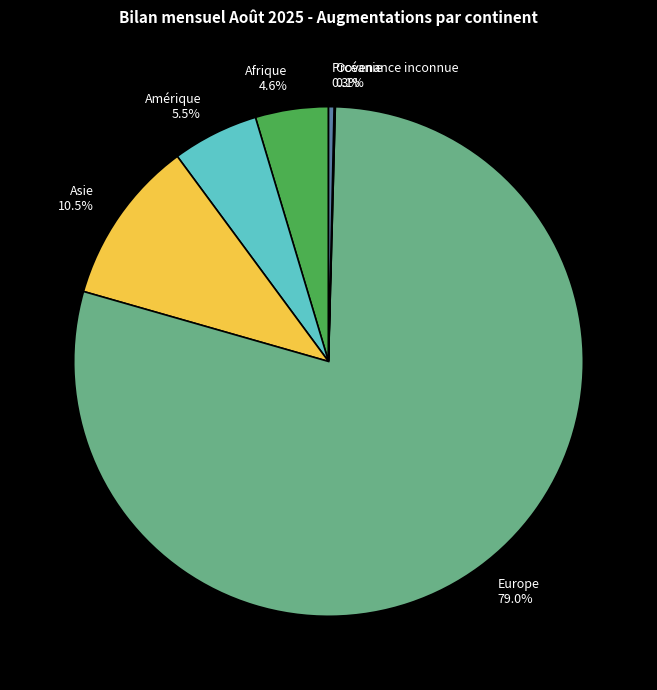

What is the largest slice in the pie chart?

Europe